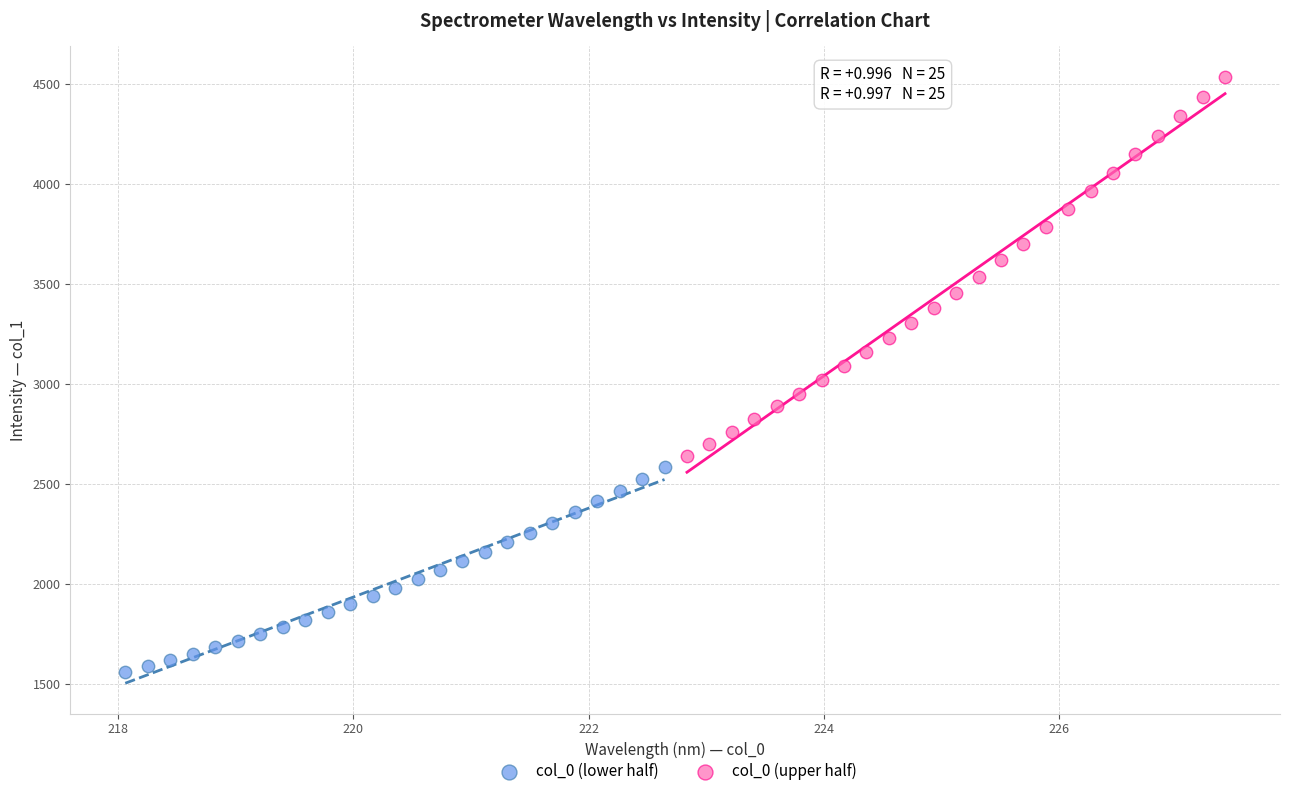

What are all the series names shown in the legend?

col_0 (lower half), col_0 (upper half)